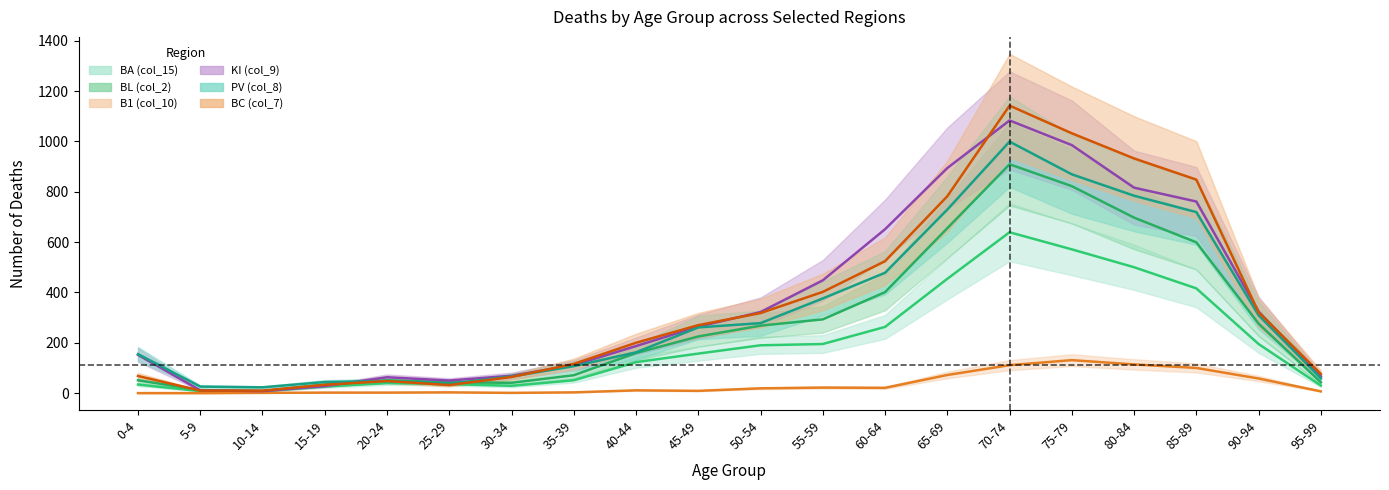

Which has a higher value, 90-94 or 60-64?

60-64